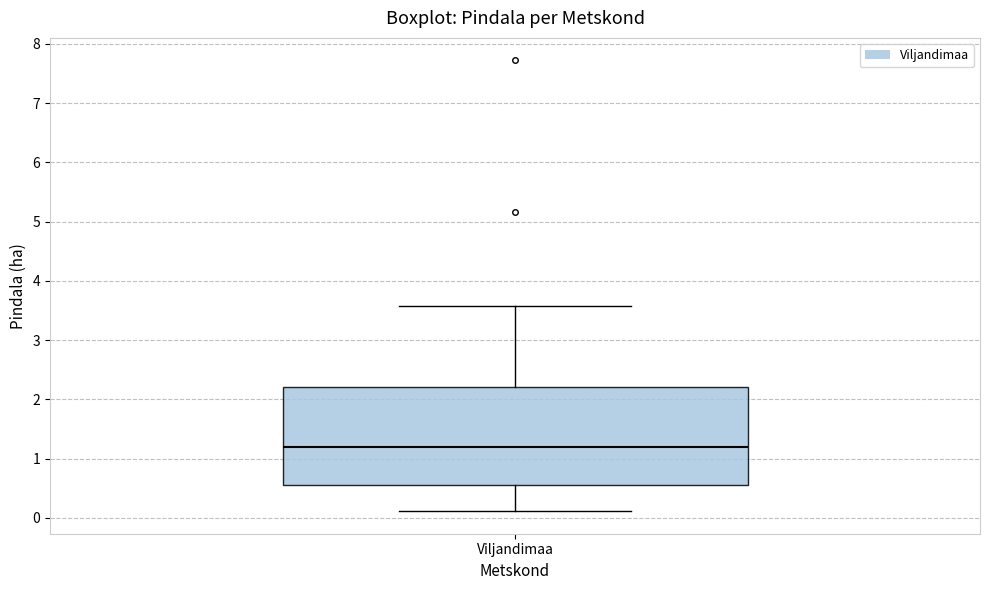

Where is the upper edge of the box for Viljandimaa on the y-axis? The values are not printed on the chart, so give them approximately, as read against the axis.

2.2